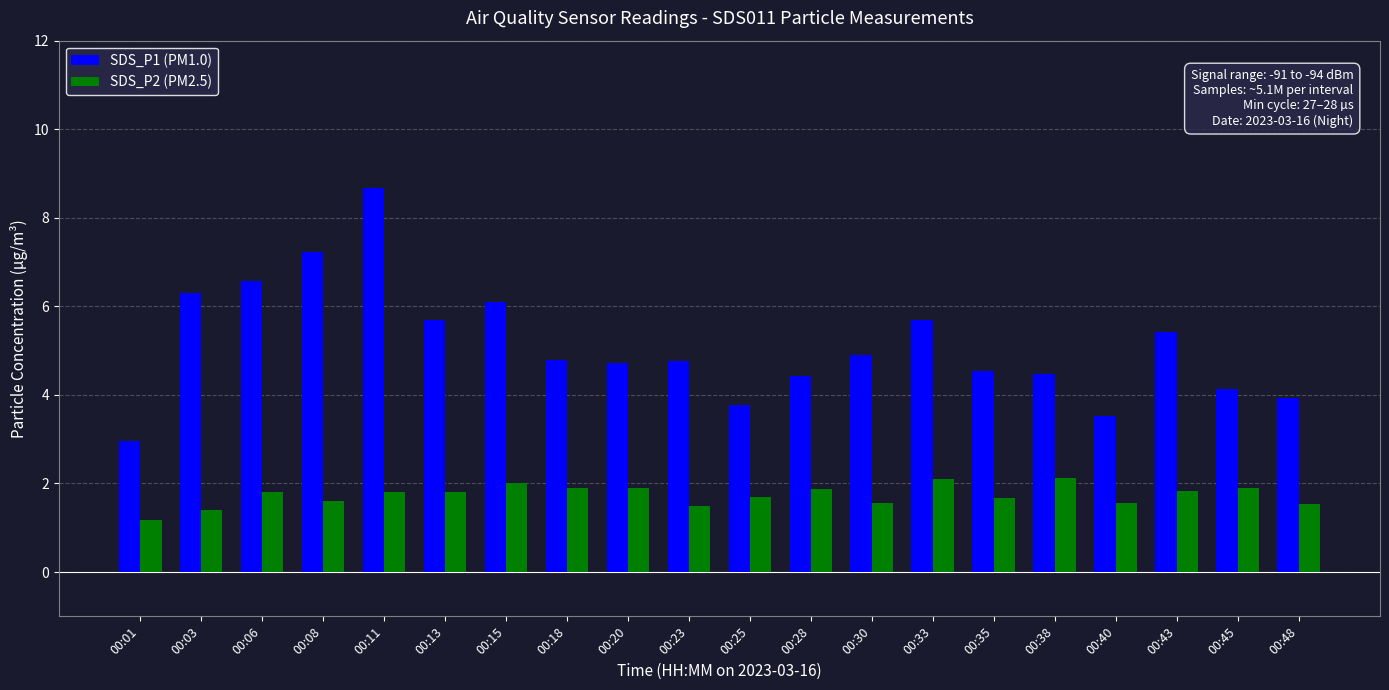

What is the total value across all series at 00:33?

7.8